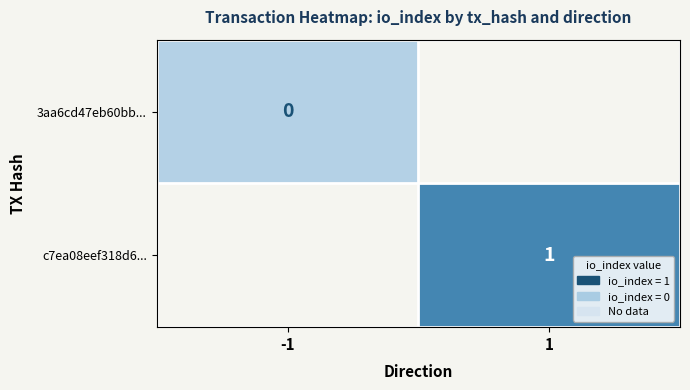

Which label corresponds to the smallest value in the chart?

-1